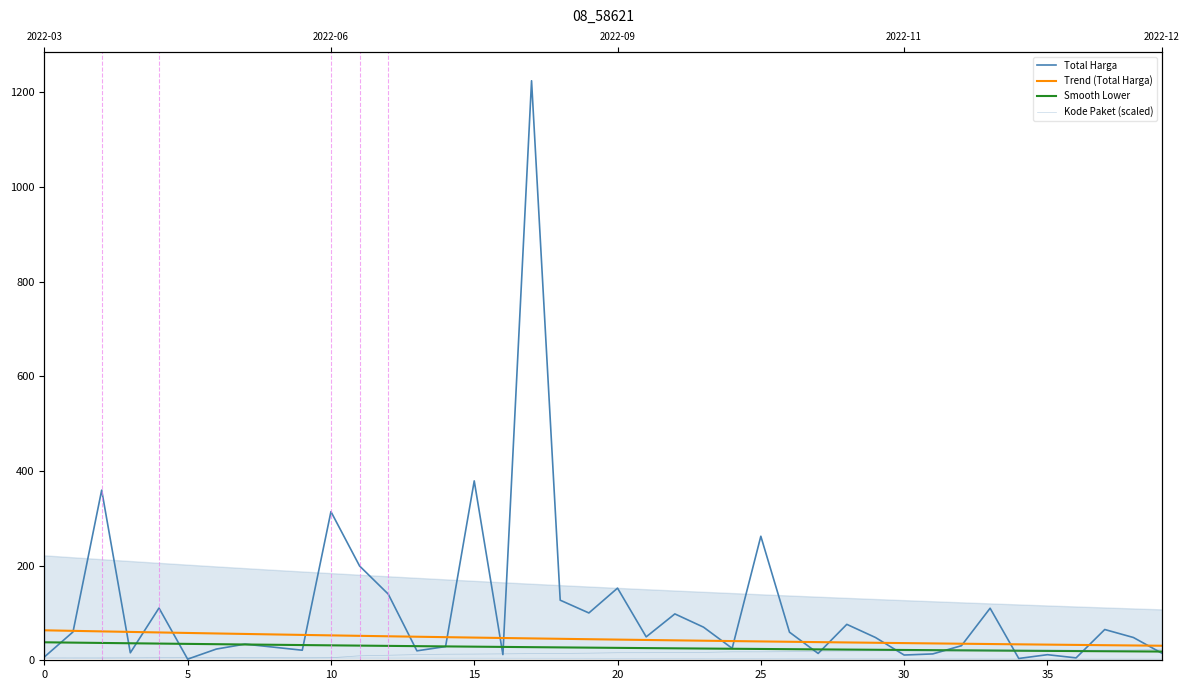

True or false: Kode Paket (scaled) and Trend (Total Harga) intersect in this chart.

False